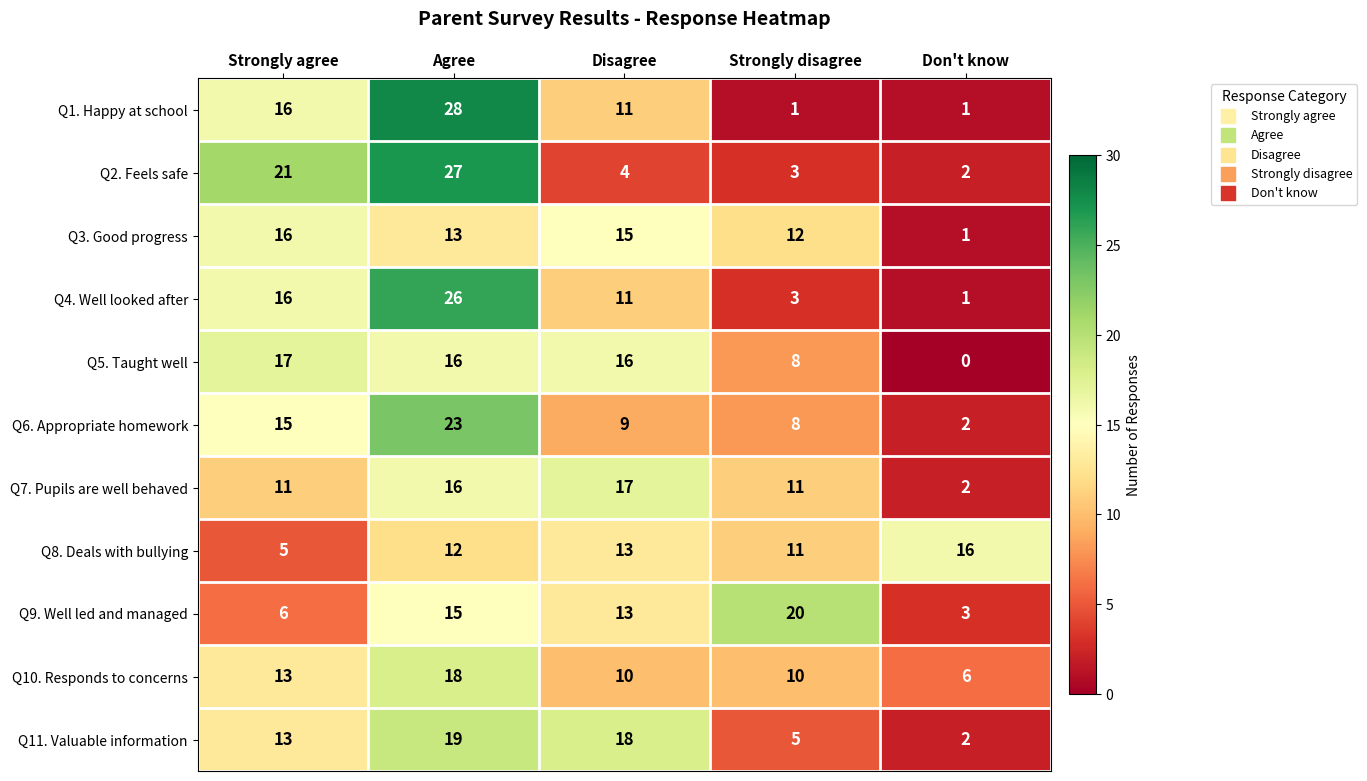

How many data points does each series have?

5